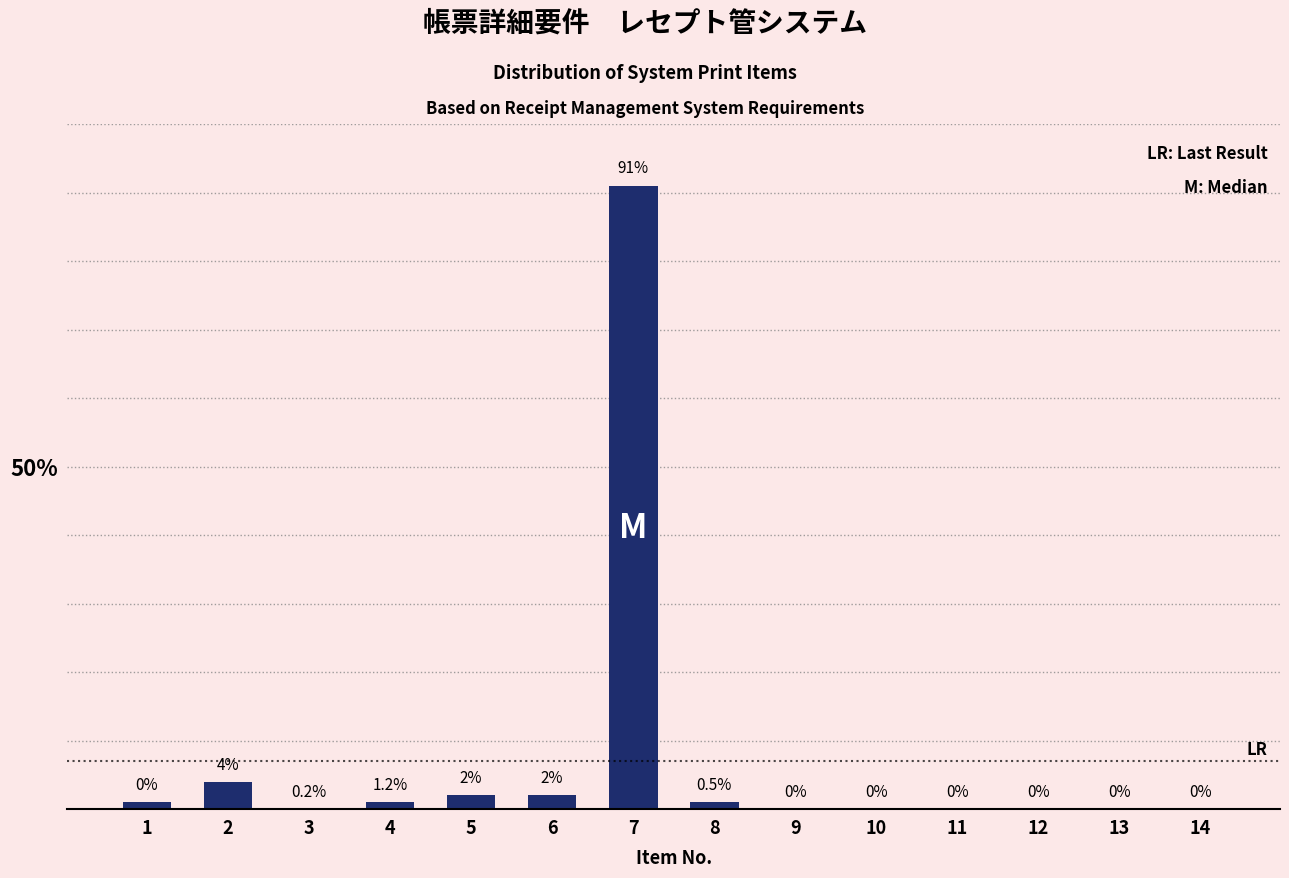

Reading right to left, transcribe all the data shown in this chart.

14=0	13=0	12=0	11=0	10=0	9=0	8=1	7=91	6=2	5=2	4=1	3=0	2=4	1=1